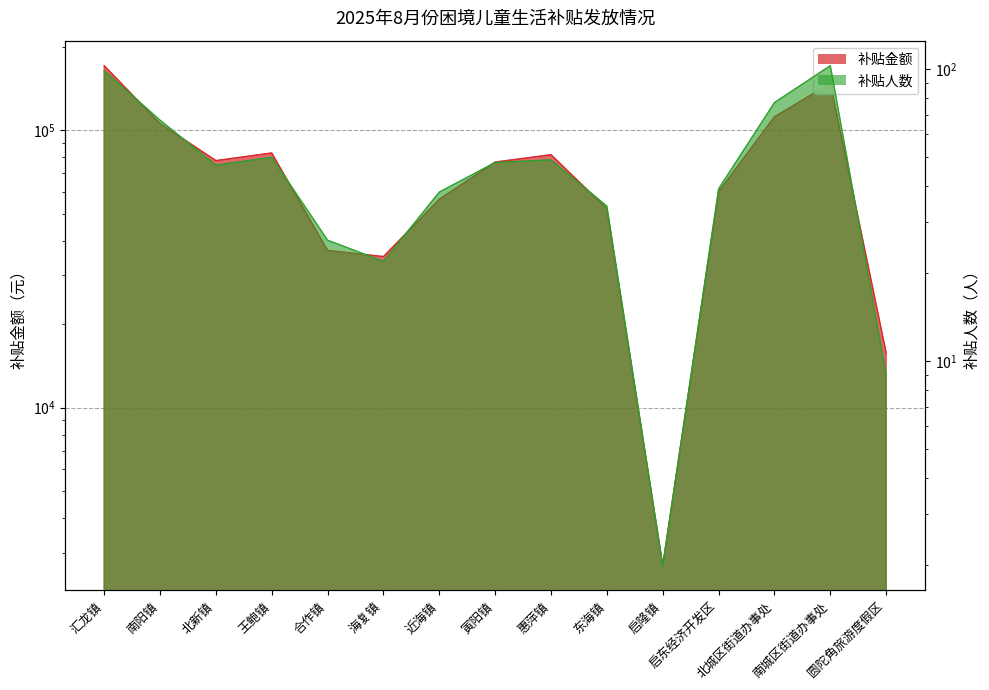

Is it true that 补贴人数 equals 77 at 北城区街道办事处?

True